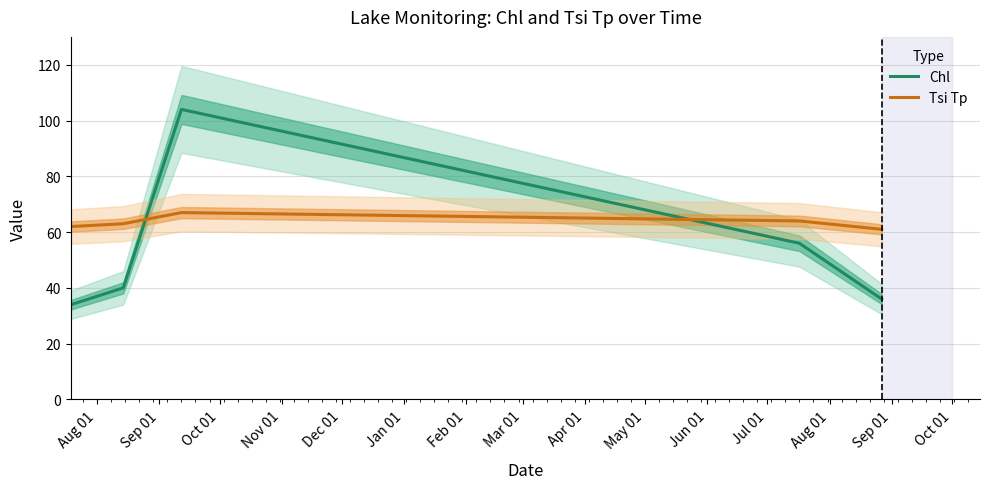

What is the value of the Tsi Tp point at the 5th from the left?

61